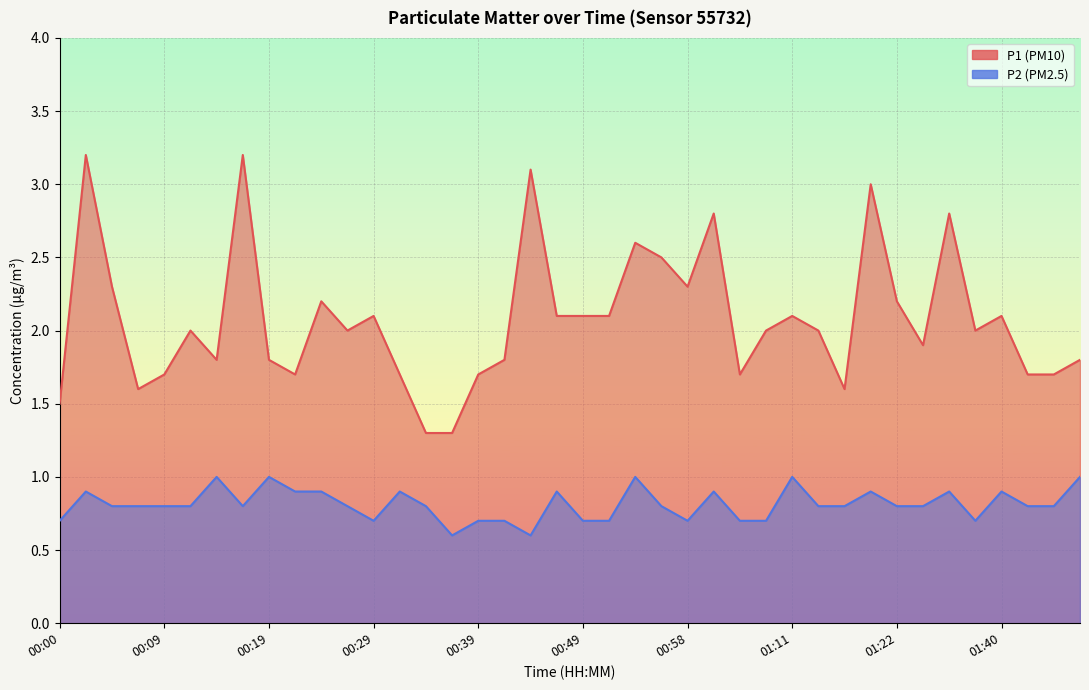

What is the difference between the highest and lowest values at 01:03?

1.0